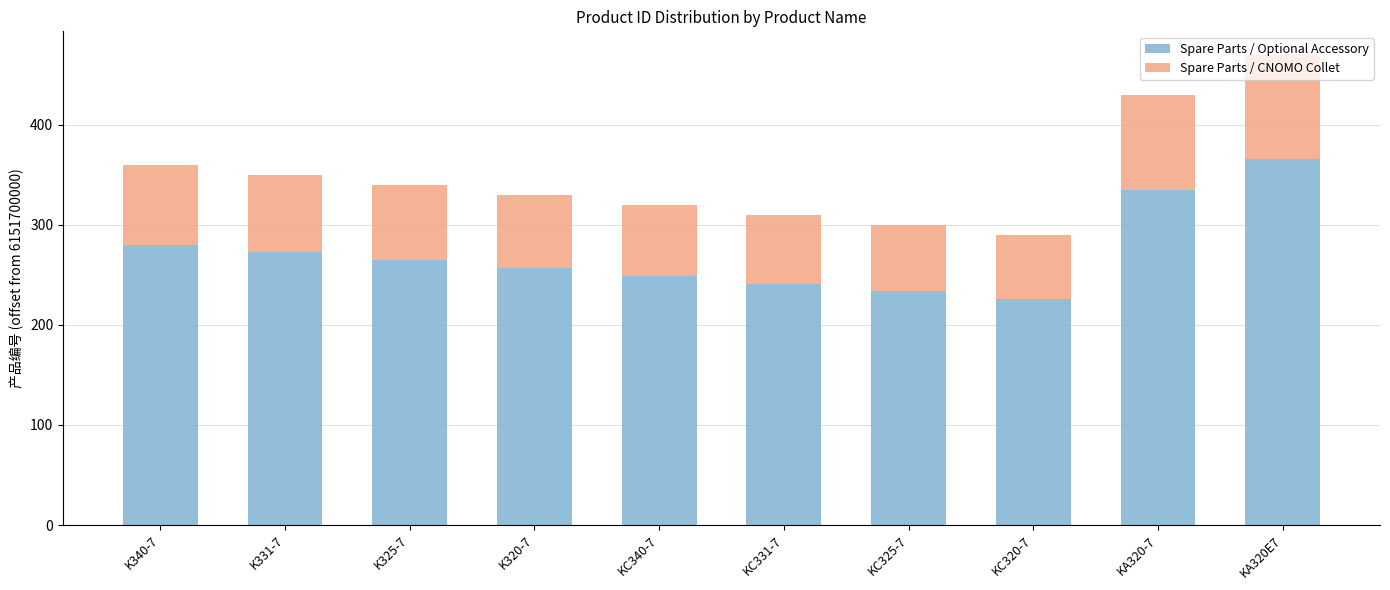

At which category is the sum across all series the highest?

KA320E7